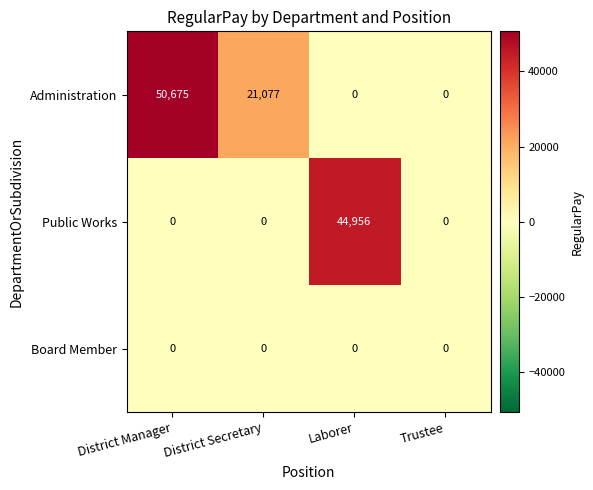

What is the sum of the Administration values at Trustee and District Secretary?

21077